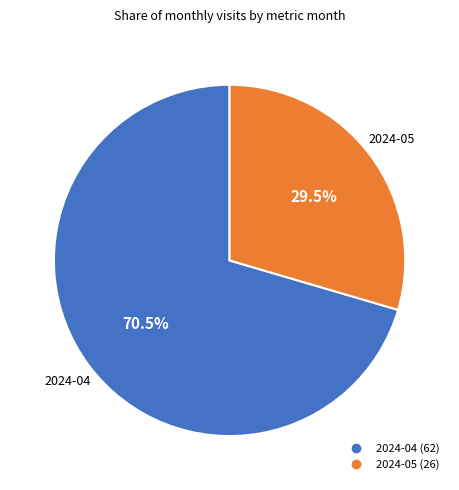

Which has a higher value, 2024-04 or 2024-05?

2024-04